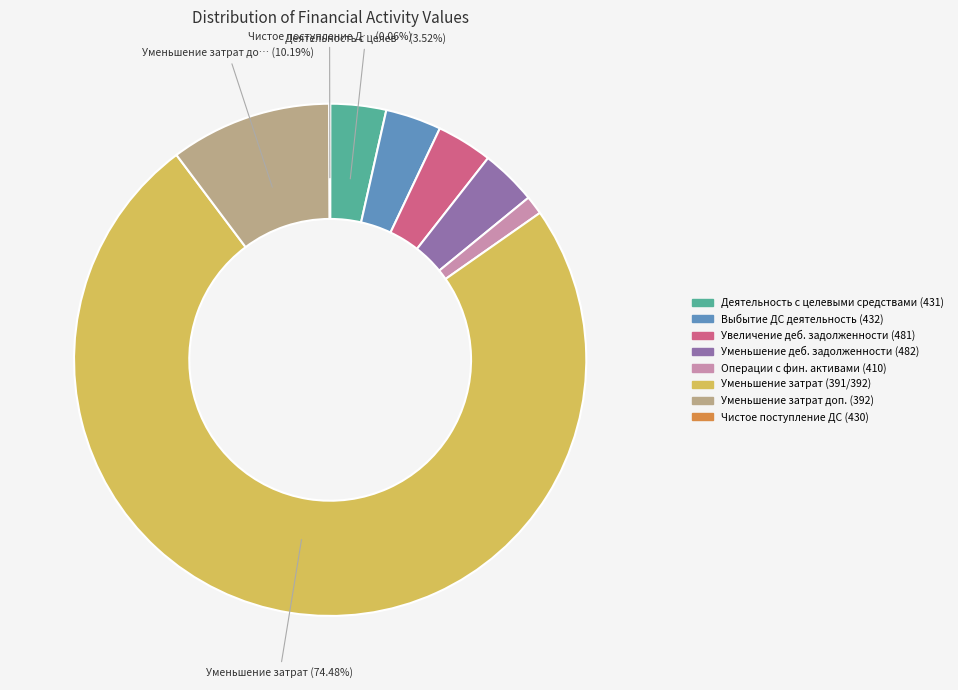

Does any single category account for the majority?

Yes